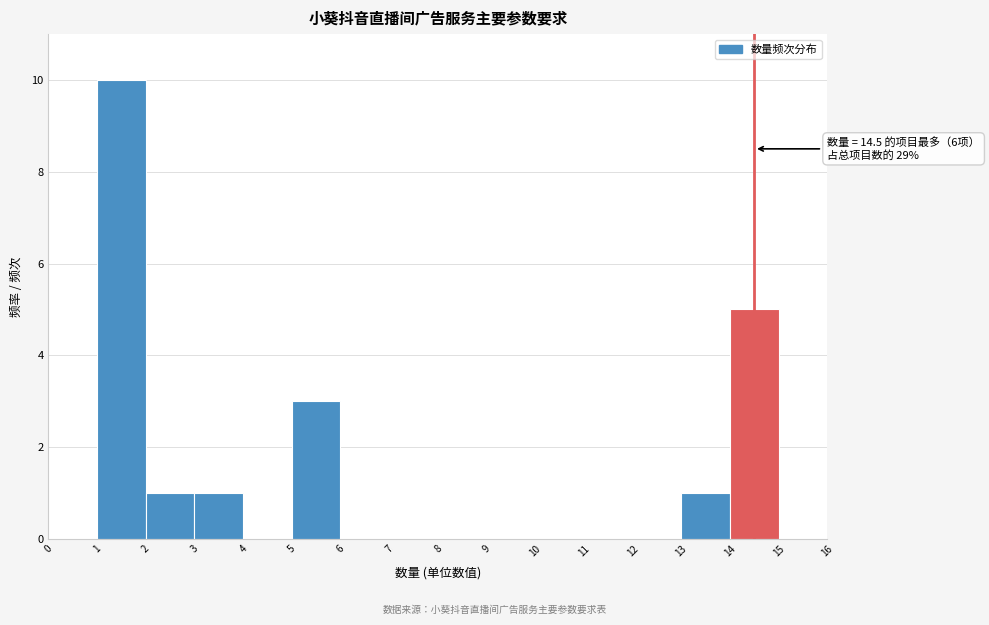

Which range on the x-axis has the tallest bar?

1 to 2